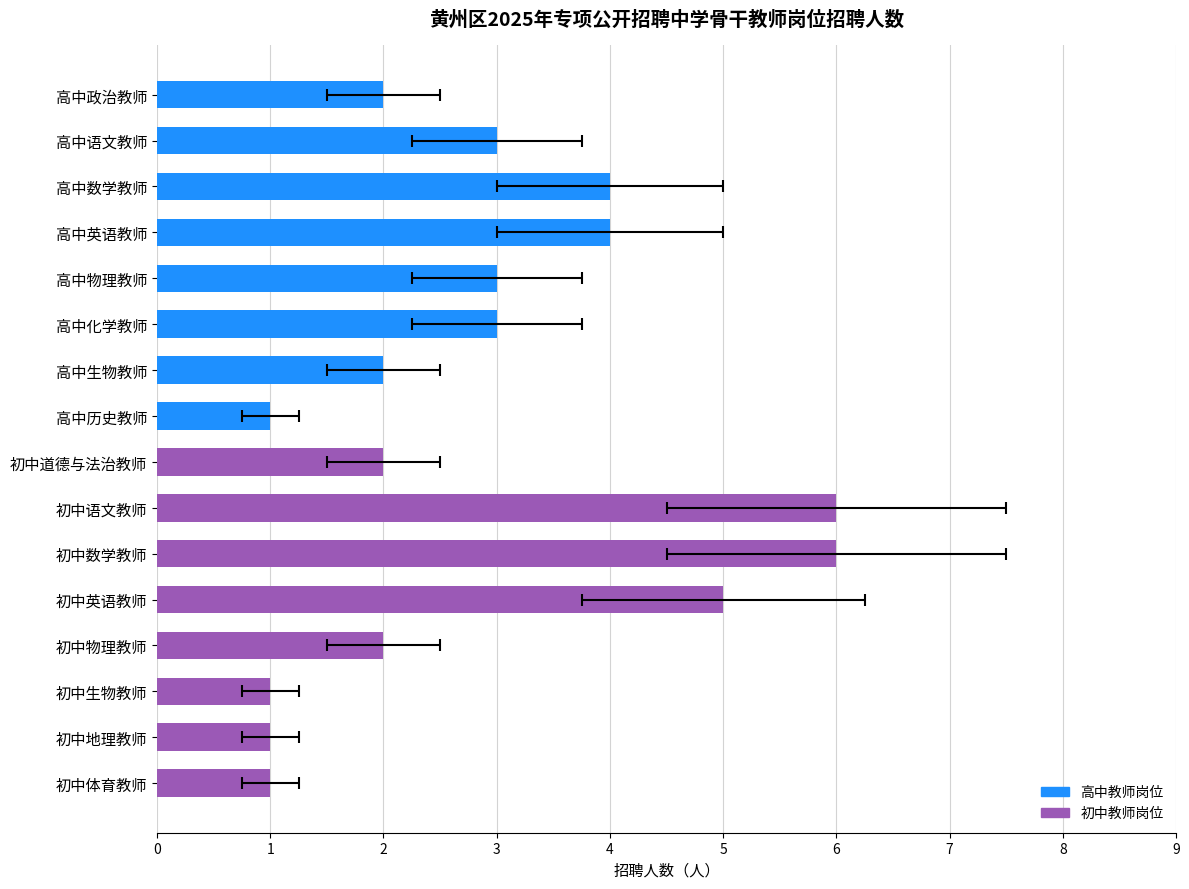

Rank the categories by value from lowest to highest.

初中体育教师, 初中地理教师, 初中生物教师, 高中历史教师, 初中物理教师, 初中道德与法治教师, 高中生物教师, 高中政治教师, 高中化学教师, 高中物理教师, 高中语文教师, 高中英语教师, 高中数学教师, 初中英语教师, 初中数学教师, 初中语文教师